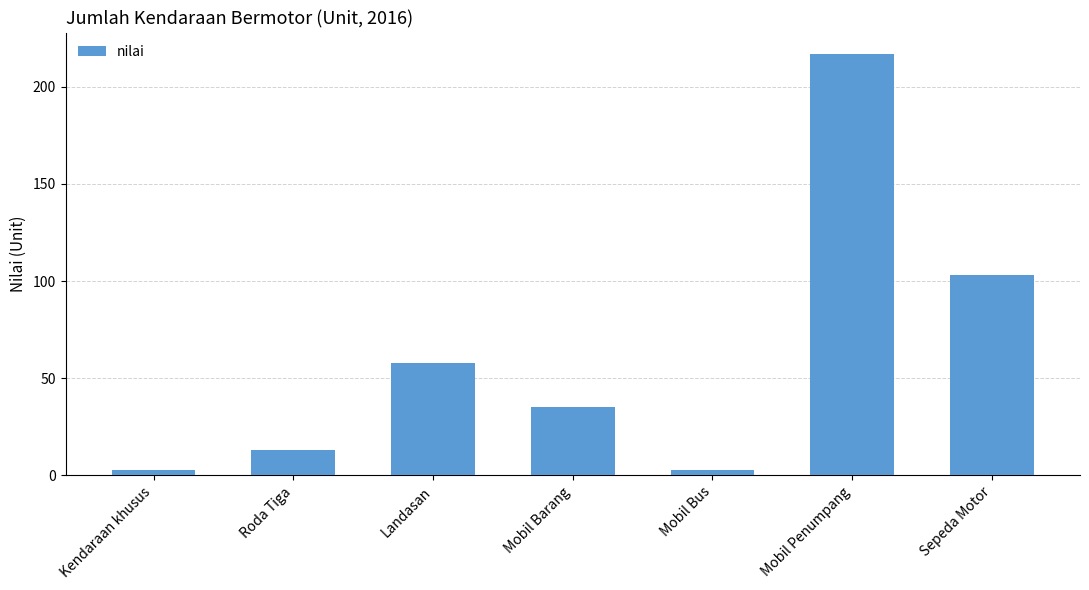

Which category has the highest value across all series?

Mobil Penumpang